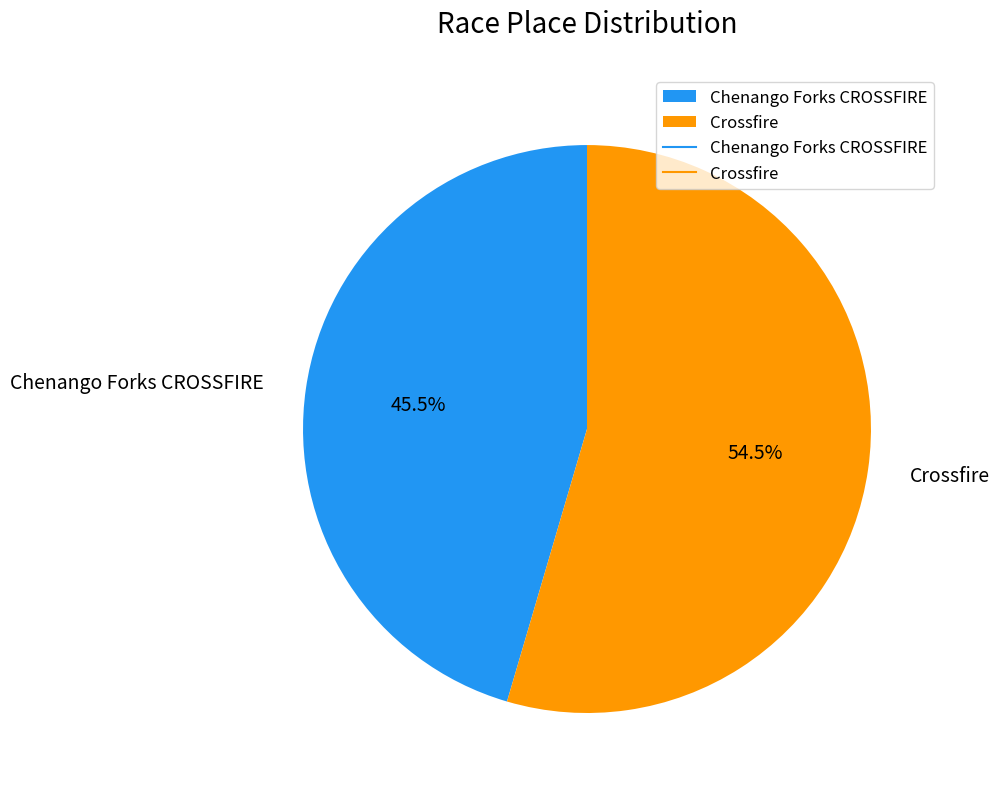

Rank the categories by value from lowest to highest.

Chenango Forks CROSSFIRE, Crossfire